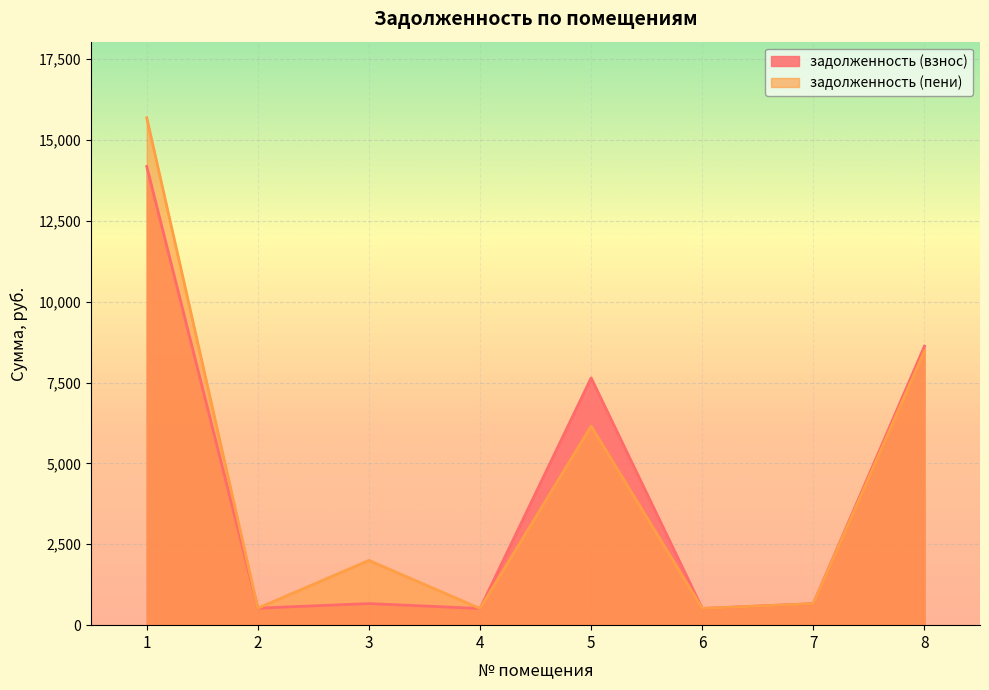

Rank the series at 4 from lowest to highest value.

задолженность (взнос), задолженность (пени)